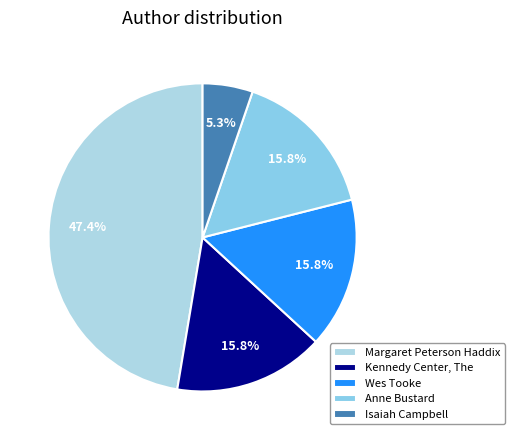

To the nearest percent, what percentage of the pie is Isaiah Campbell?

5%